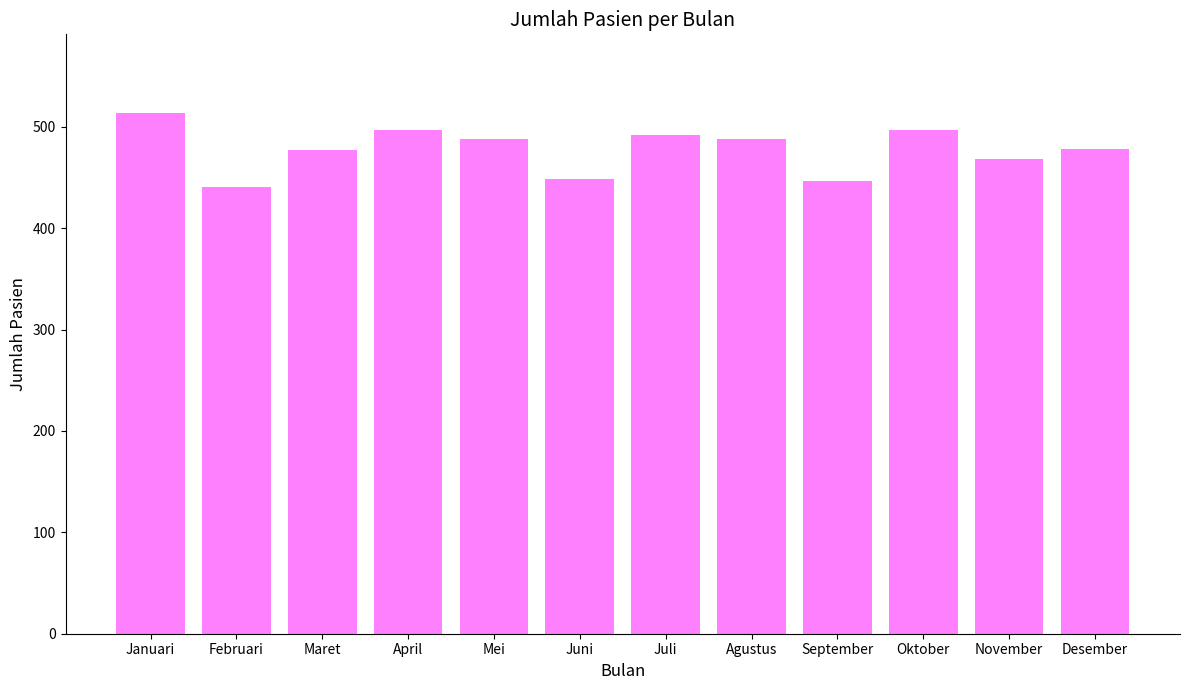

What is the value of the 8th bar from the left?

488